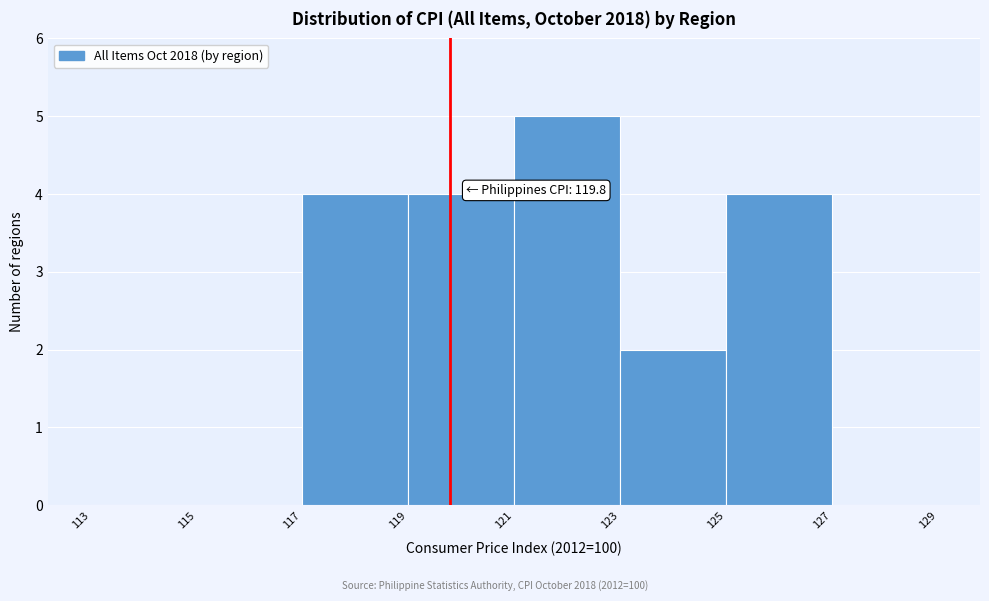

Which range on the x-axis has the tallest bar?

121 to 123